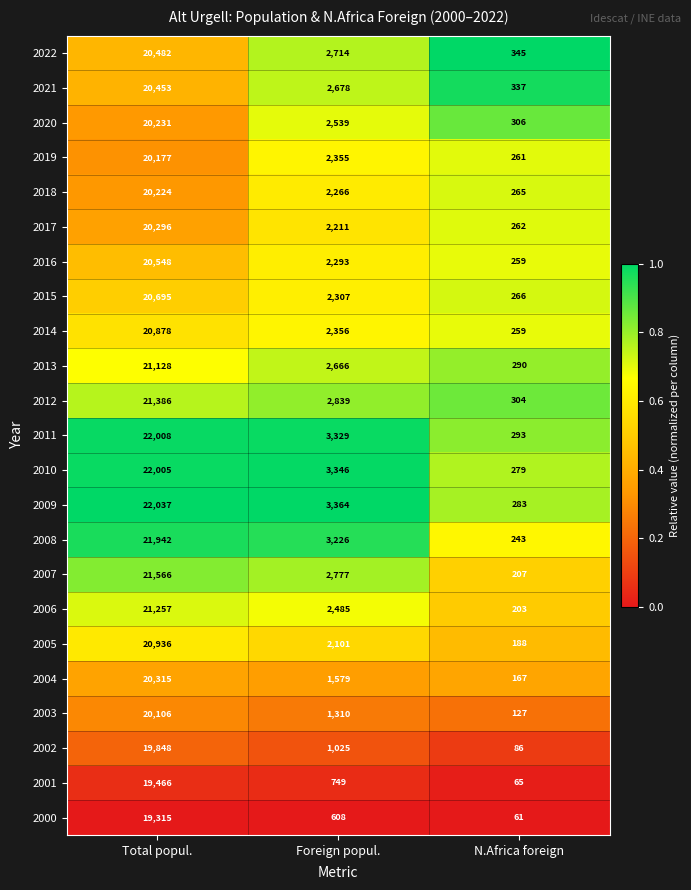

What is the sum of the 2008 values at Foreign popul. and N.Africa foreign?

3469